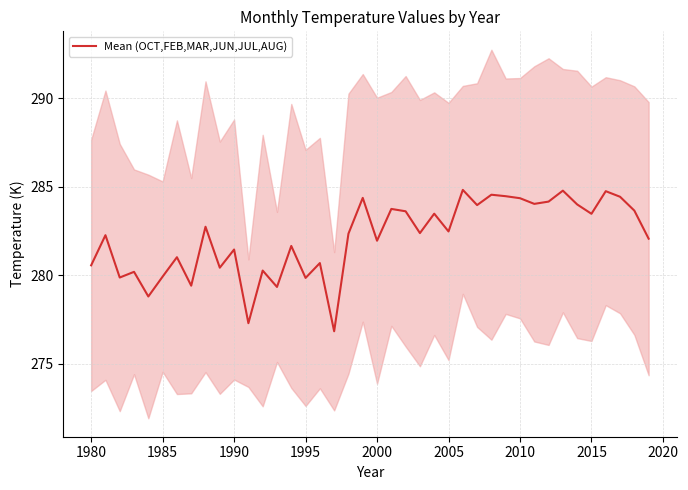

Is it true that Mean (OCT,FEB,MAR,JUN,JUL,AUG) equals 281.5 at 1990?

True